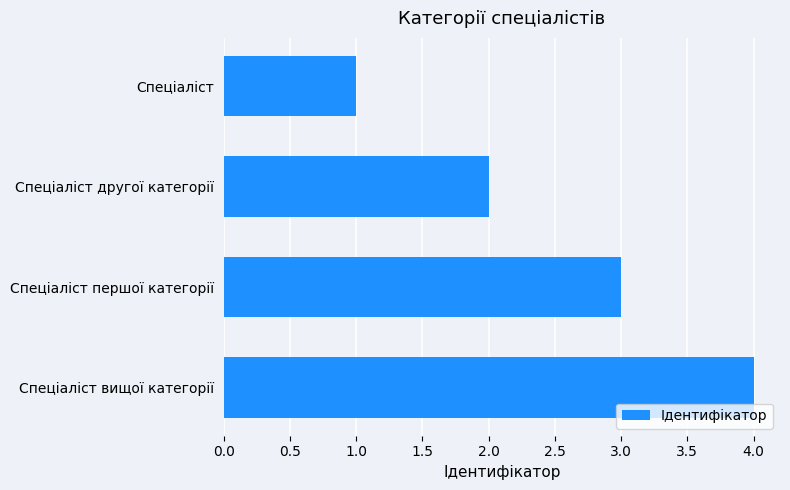

Does the chart contain any negative values?

No